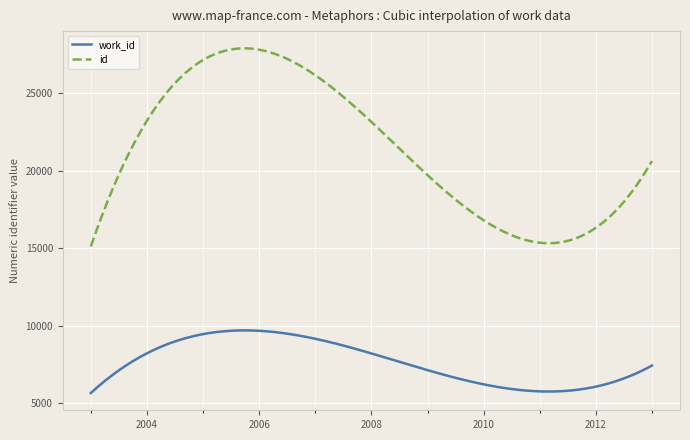

Reading left to right, what are all the values shown in this chart?

work_id: 5655	5763	5802	7428
id: 15108	15350	15470	20619